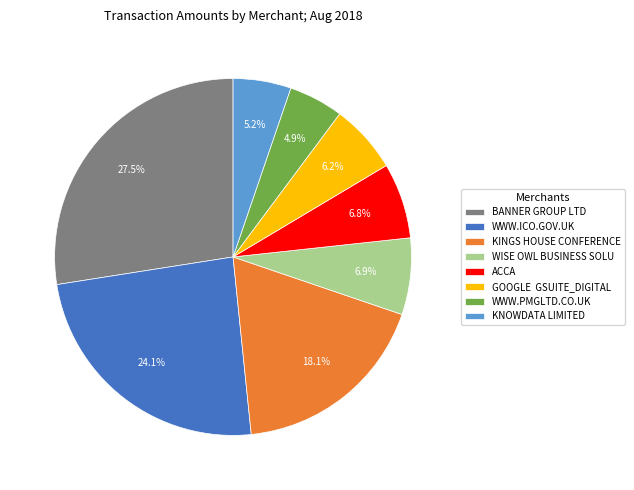

What is the ratio of the value at BANNER GROUP LTD to the value at KINGS HOUSE CONFERENCE?

1.5